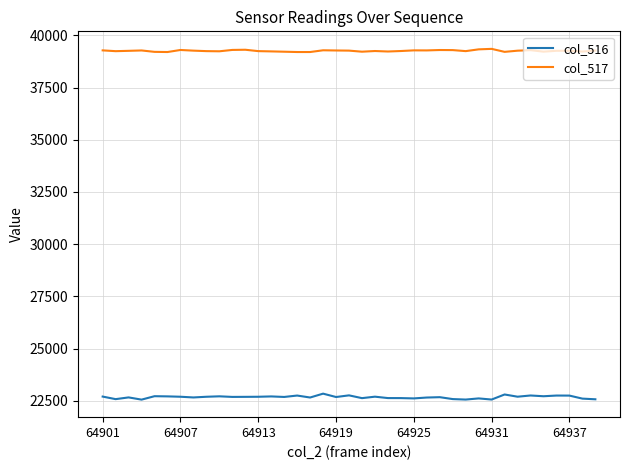

At how many categories does at least one series exceed 26209?

39